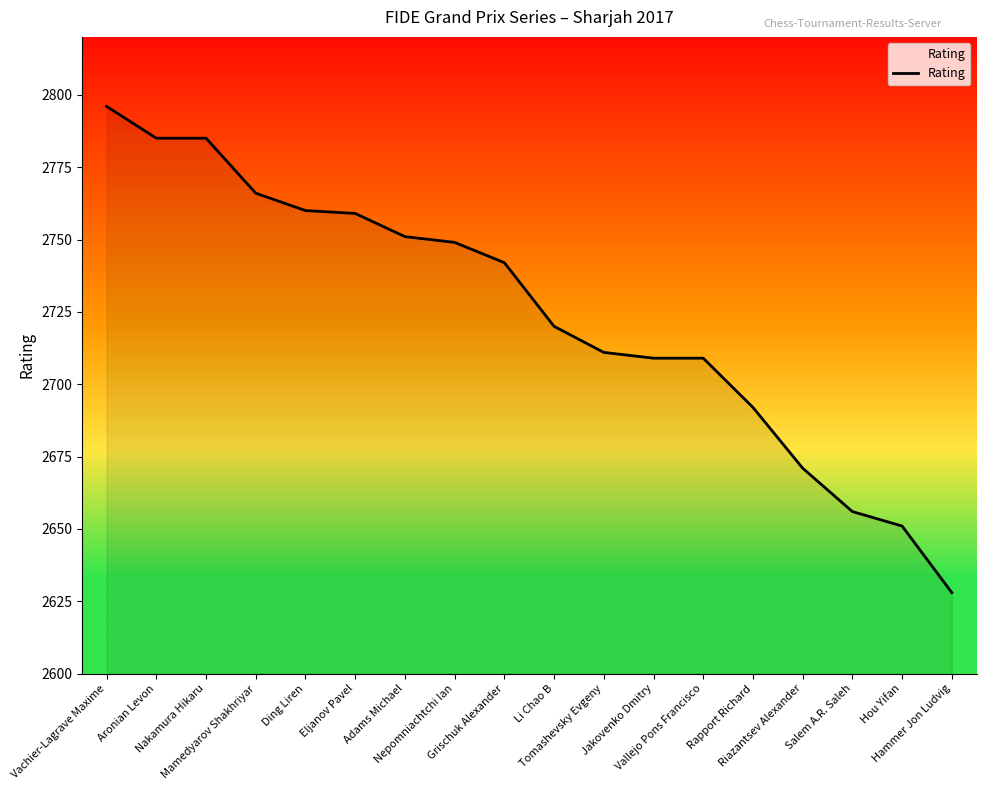

Does the chart have visible grid lines?

No